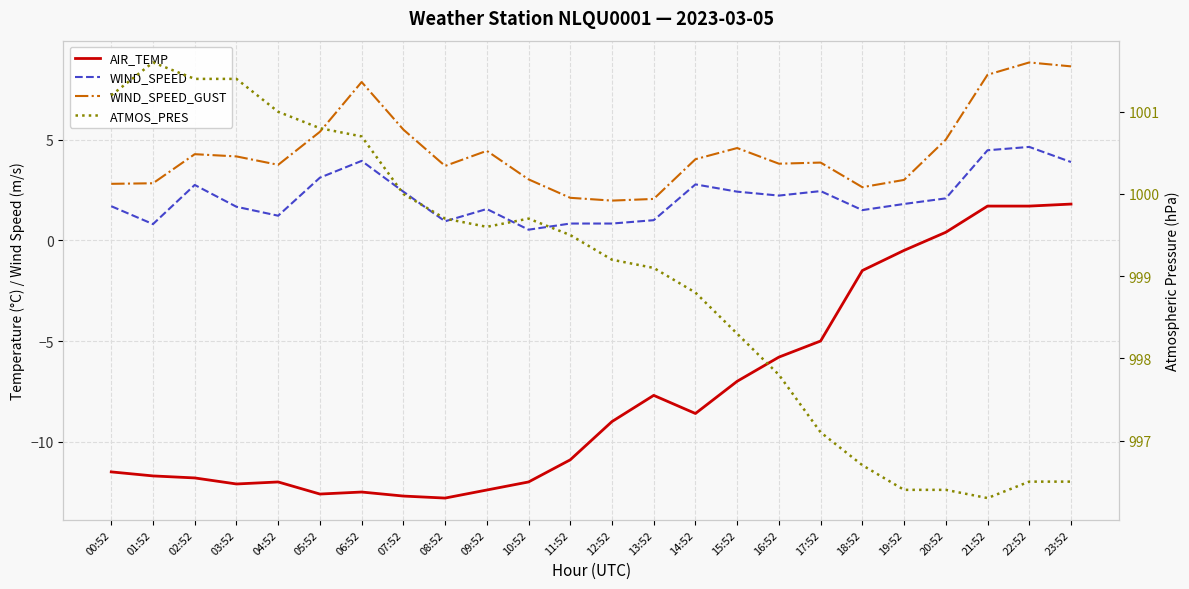

List the labels in order of WIND_SPEED_GUST value, smallest first.

12:52, 13:52, 11:52, 18:52, 00:52, 01:52, 19:52, 10:52, 08:52, 04:52, 16:52, 17:52, 14:52, 03:52, 02:52, 09:52, 15:52, 20:52, 05:52, 07:52, 06:52, 21:52, 23:52, 22:52